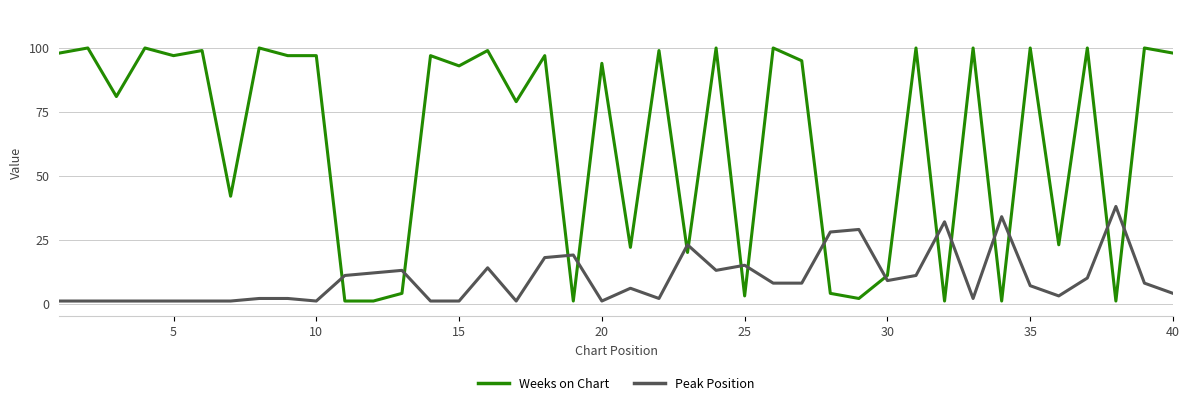

How many intersections are there between Peak Position and Weeks on Chart?

16